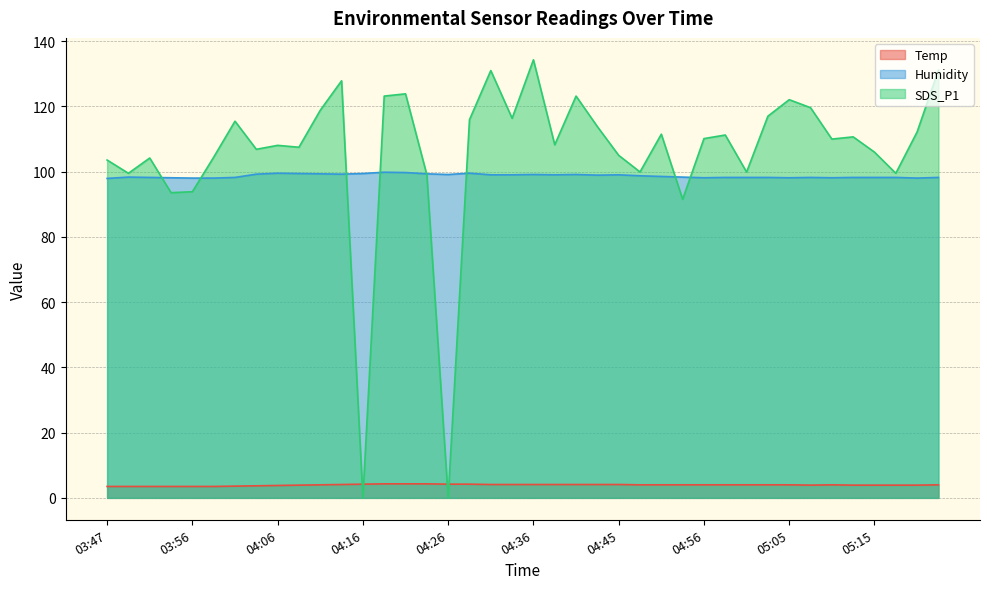

What is the sum of all Temp values?

157.8